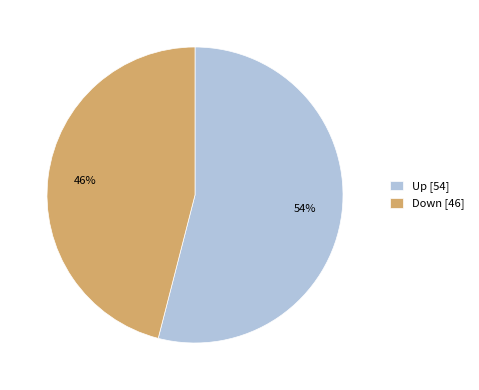

To the nearest percent, what is the combined percentage of Down and Up?

100%